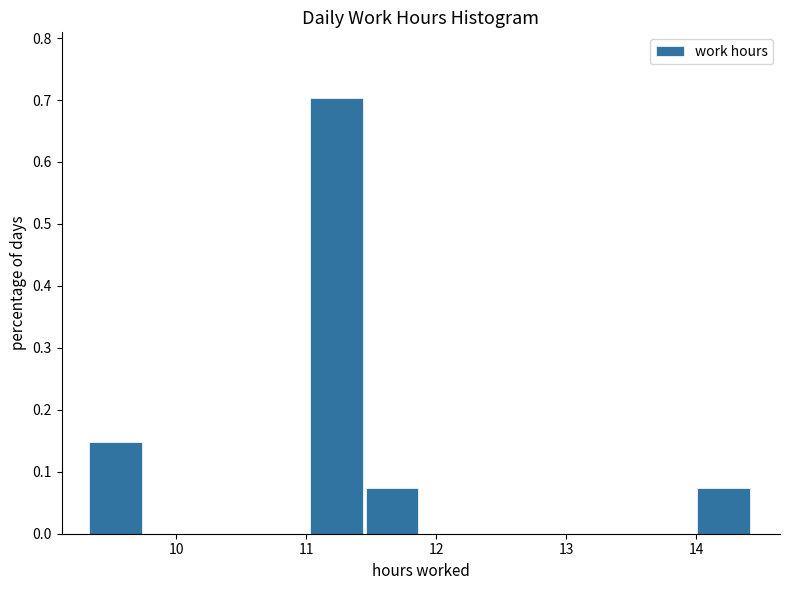

Reading left to right, list every bar in this chart as the range it spans on the x-axis followed by its height. Neither the bar edges nor the heights are printed on the chart, so give them approximately, as read against the axes.

9.3 to 9.8: 0.15
9.8 to 10.2: 0
10.2 to 10.6: 0
10.6 to 11.0: 0
11.0 to 11.5: 0.70
11.5 to 11.9: 0.07
11.9 to 12.3: 0
12.3 to 12.7: 0
12.7 to 13.2: 0
13.2 to 13.6: 0
13.6 to 14.0: 0
14.0 to 14.4: 0.07